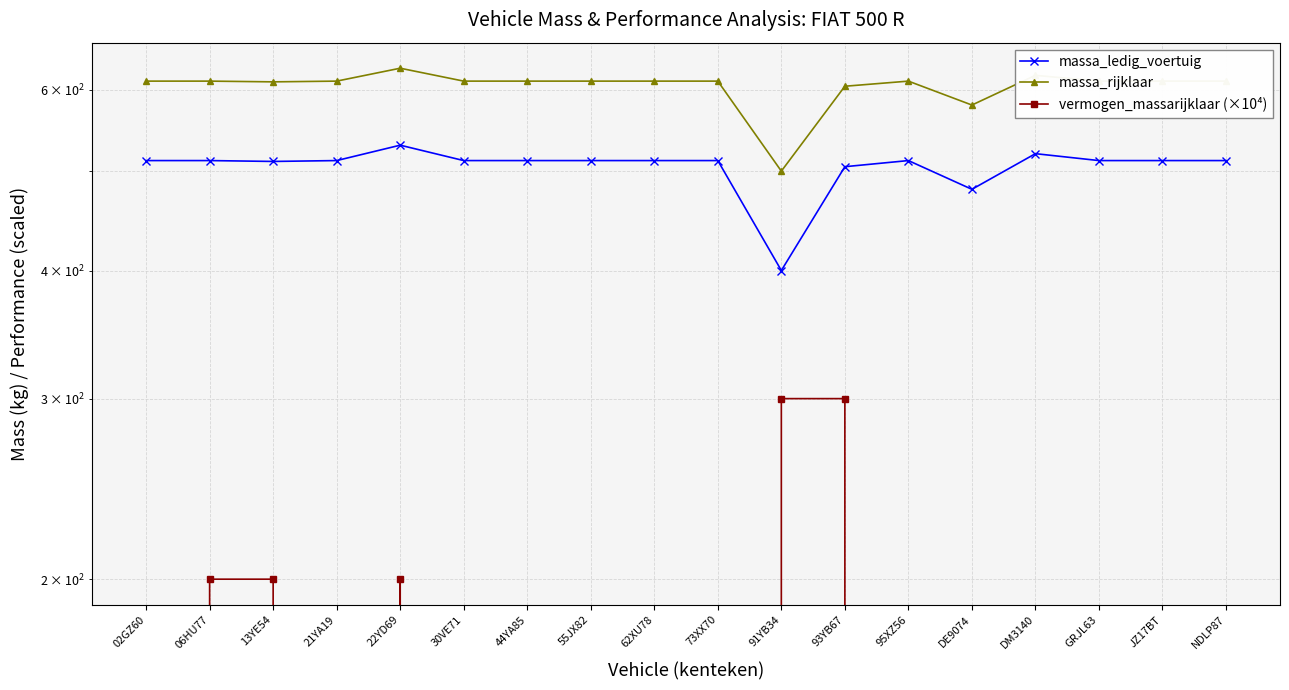

Reading left to right, list all the values displayed in this chart.

massa_ledig_voertuig: 02GZ60=512	06HU77=512	13YE54=511	21YA19=512	22YD69=530	30VE71=512	44YA85=512	55JX82=512	62XU78=512	73XX70=512	91YB34=400	93YB67=505	95XZ56=512	DE9074=480	DM3140=520	GRJL63=512	JZ17BT=512	NDLP87=512
massa_rijklaar: 02GZ60=612	06HU77=612	13YE54=611	21YA19=612	22YD69=630	30VE71=612	44YA85=612	55JX82=612	62XU78=612	73XX70=612	91YB34=500	93YB67=605	95XZ56=612	DE9074=580	DM3140=620	GRJL63=612	JZ17BT=612	NDLP87=612
vermogen_massarijklaar (×10⁴): 02GZ60=0	06HU77=200	13YE54=200	21YA19=0	22YD69=200	30VE71=0	44YA85=0	55JX82=0	62XU78=0	73XX70=0	91YB34=300	93YB67=300	95XZ56=0	DE9074=0	DM3140=0	GRJL63=0	JZ17BT=0	NDLP87=0